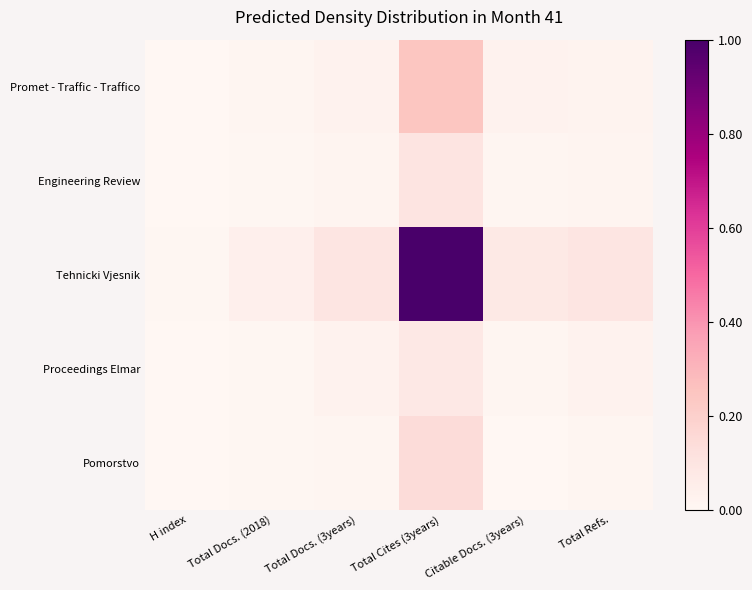

Which series has the largest total across all categories?

Tehnicki Vjesnik